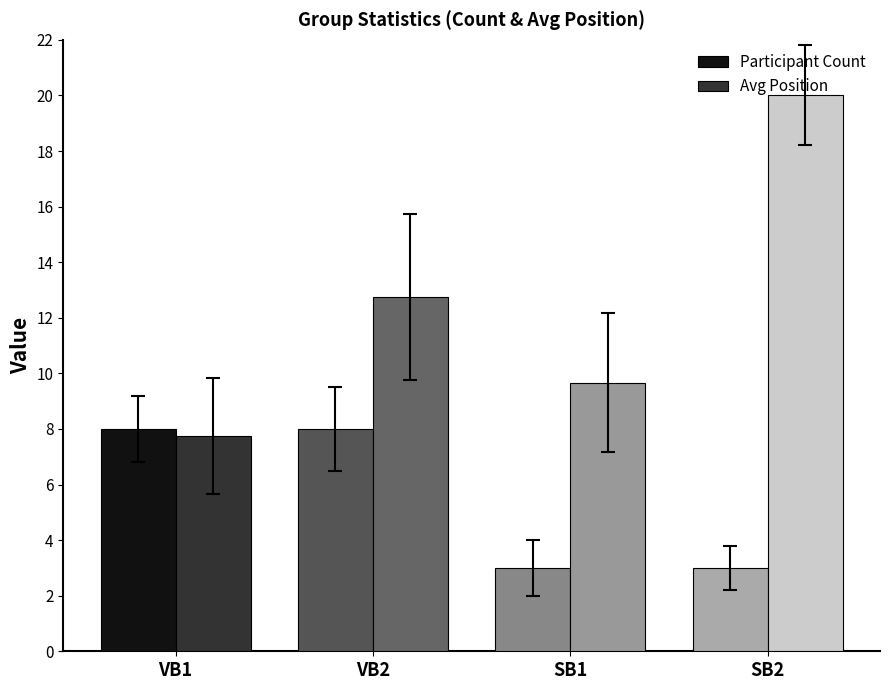

Read the Participant Count value at SB2.

3.0